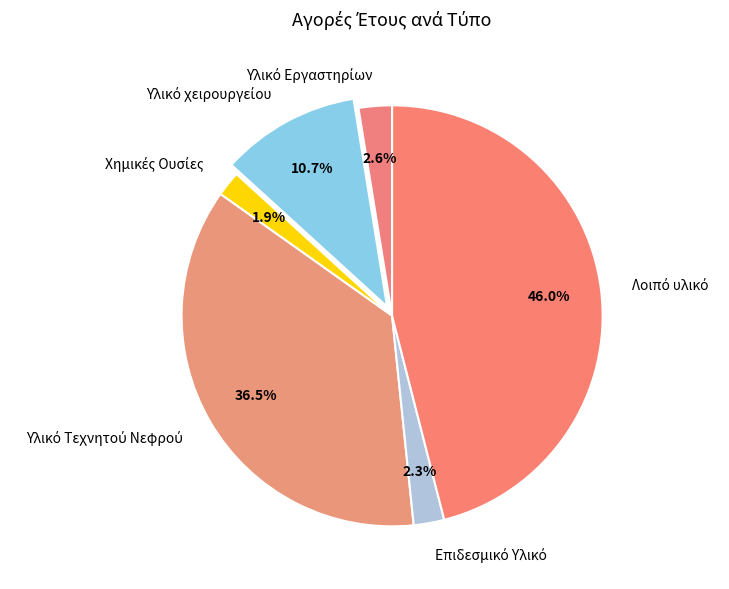

Does any single category account for the majority?

No